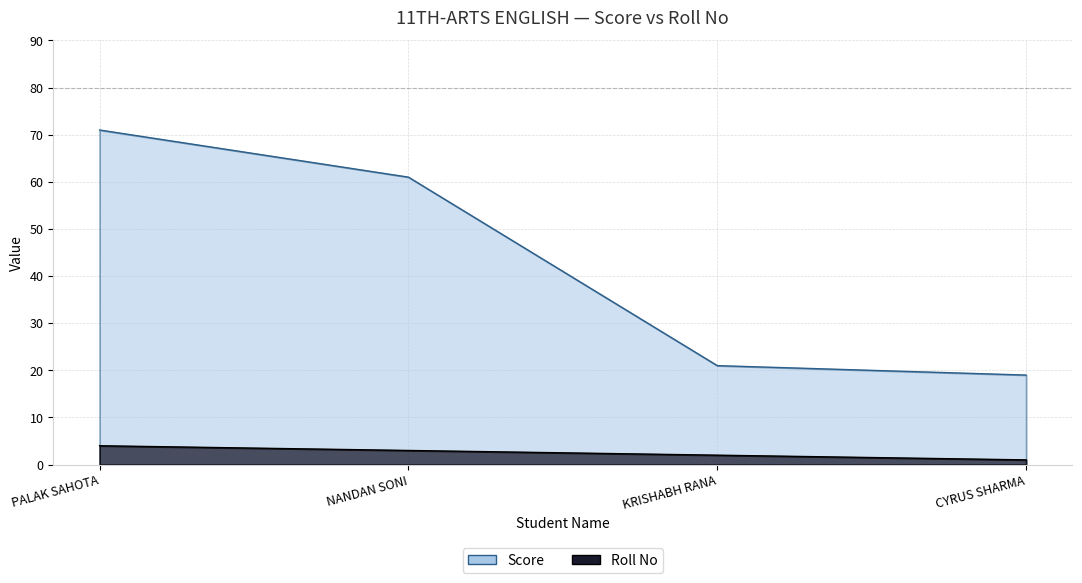

Is it true that Roll No equals 1 at KRISHABH RANA?

False